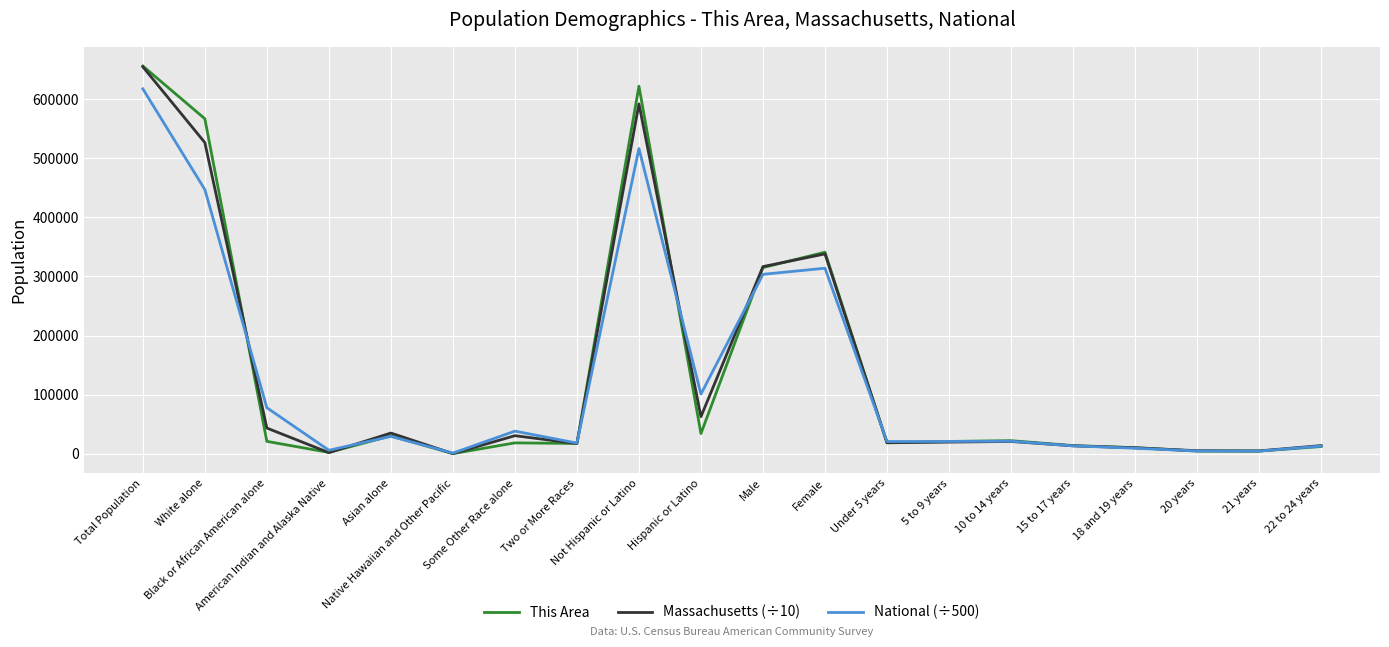

Count the number of categories in the chart.

20